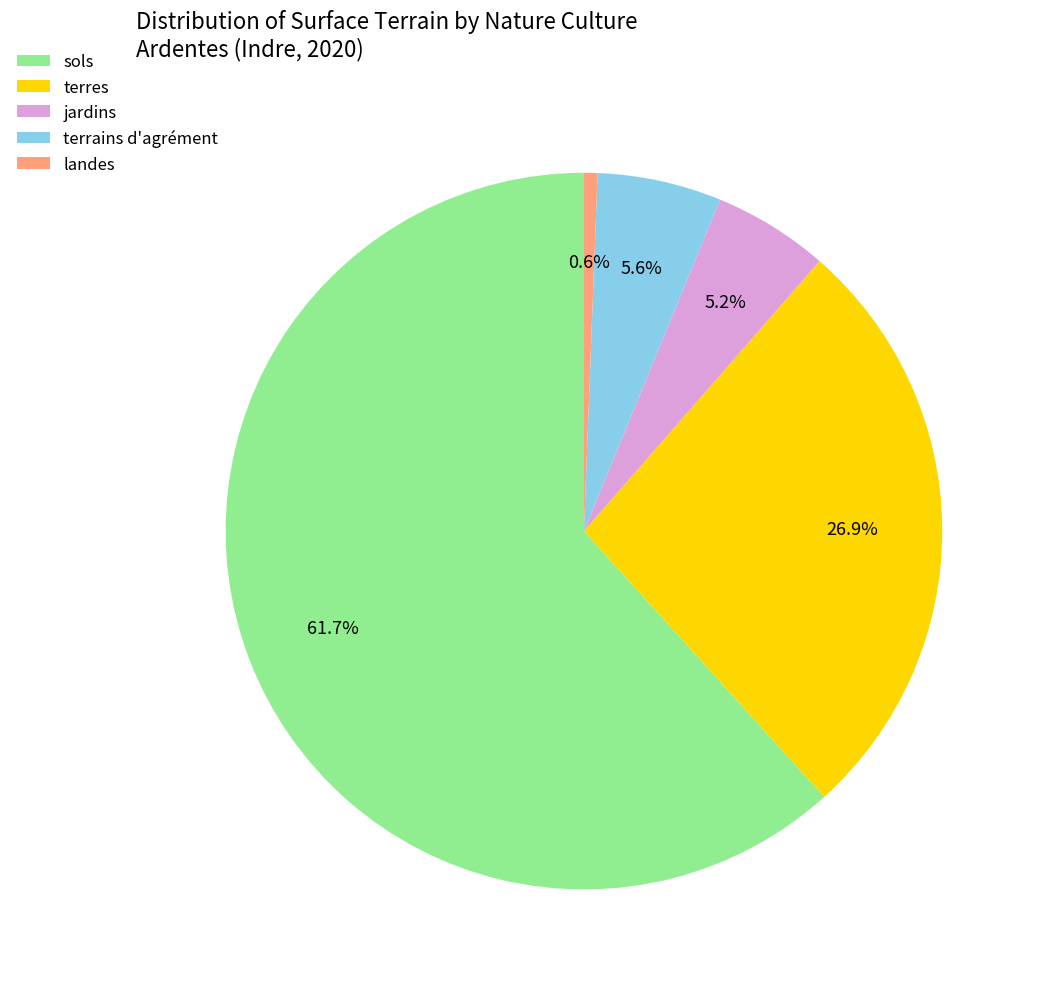

Count the number of slices in the pie.

5